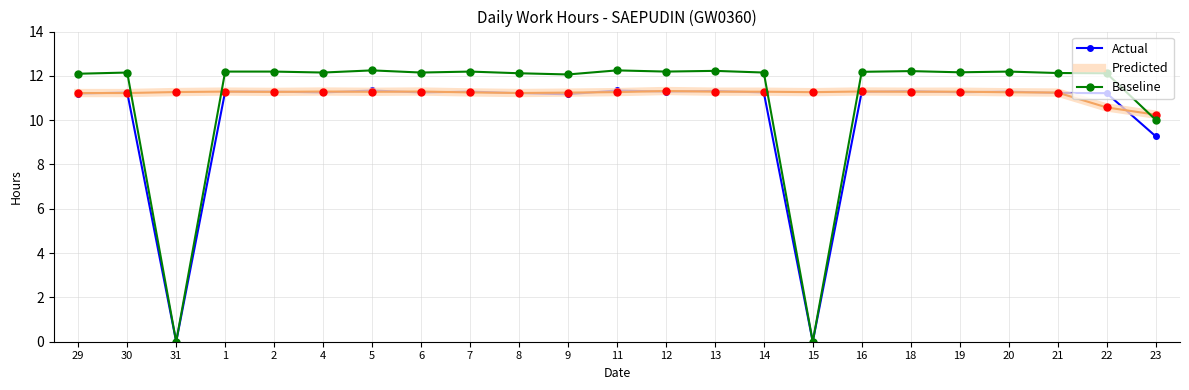

True or false: Baseline has more than 0 interior local peaks.

True